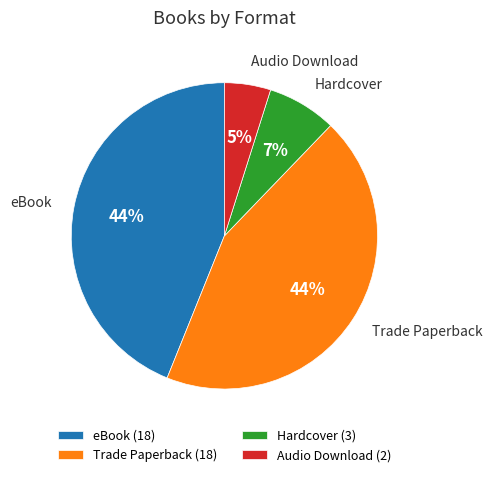

True or false: Audio Download accounts for 5% of the total.

True